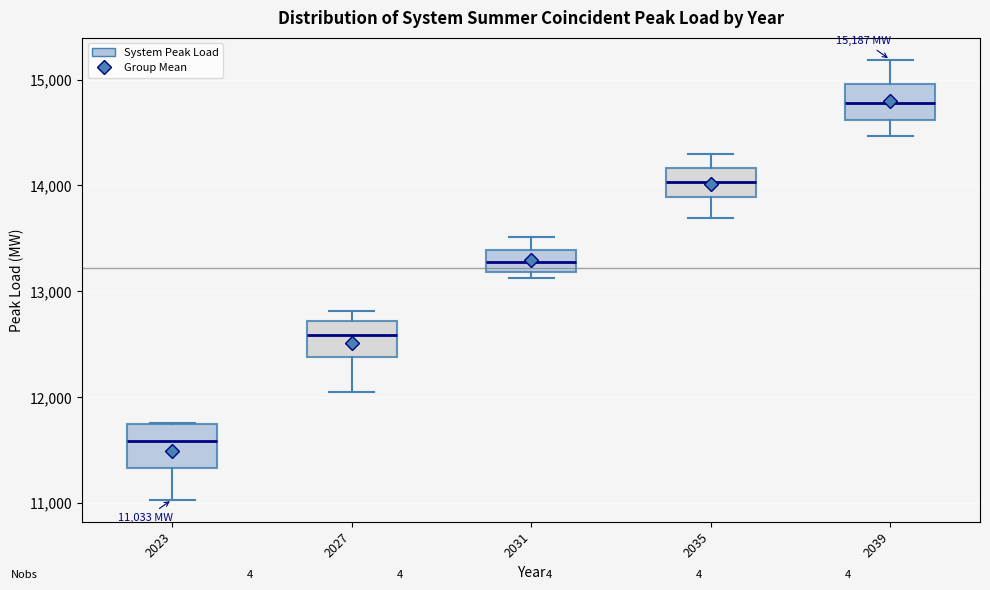

Which box has the lowest median line?

2023